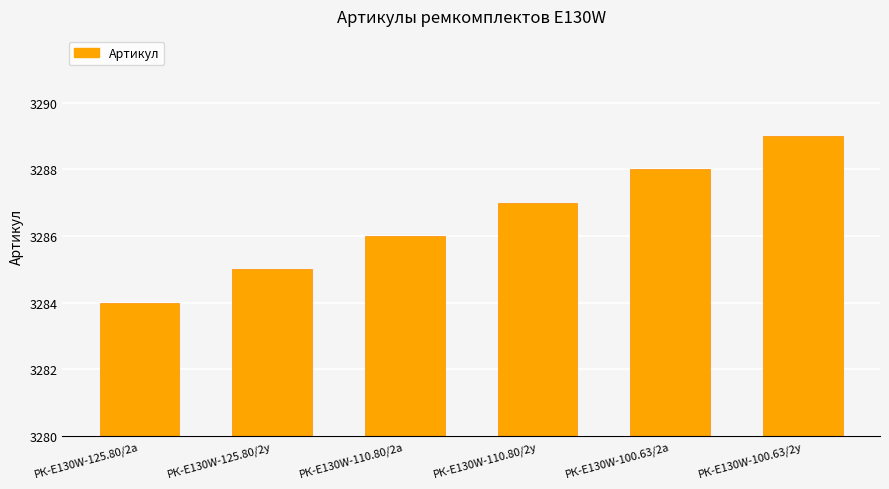

What is the label of the 1st bar from the left?

РК-E130W-125.80/2а